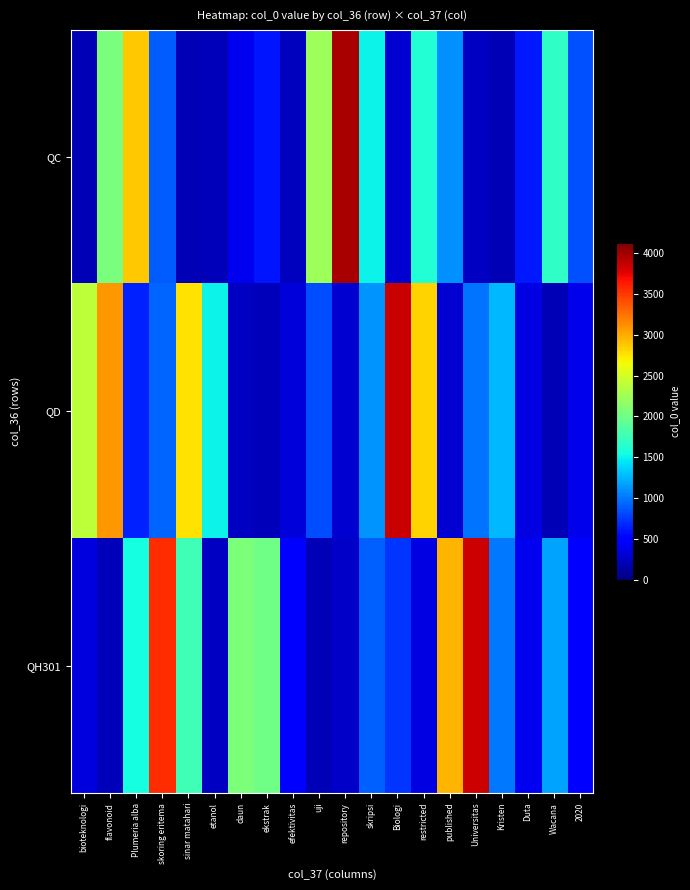

How many series are shown in this chart?

3